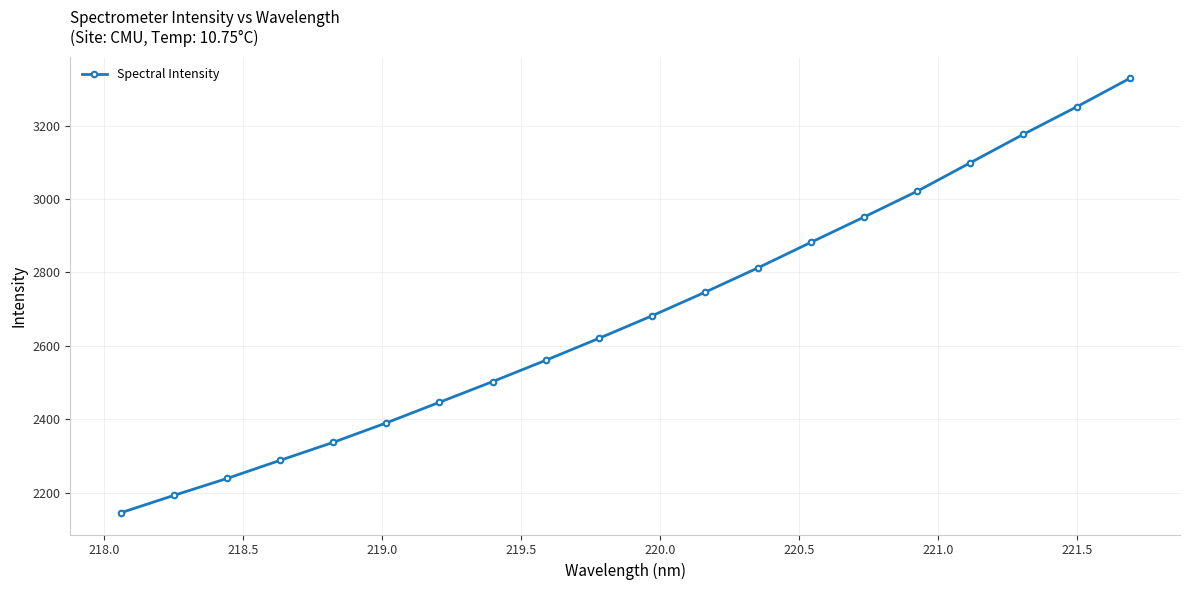

How many values exceed 2681?

10